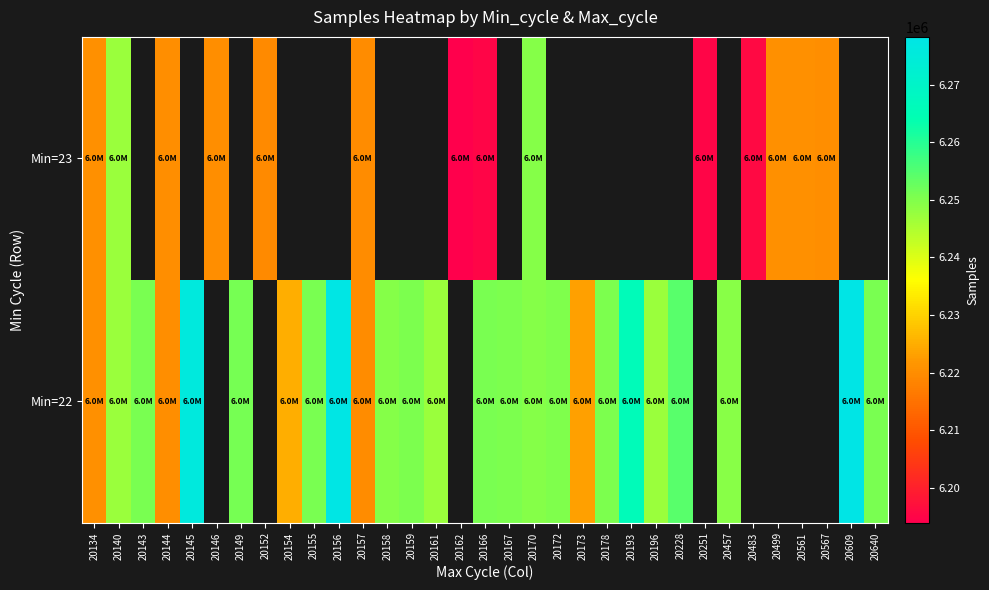

Between 20155 and 20159, which is larger?

20155